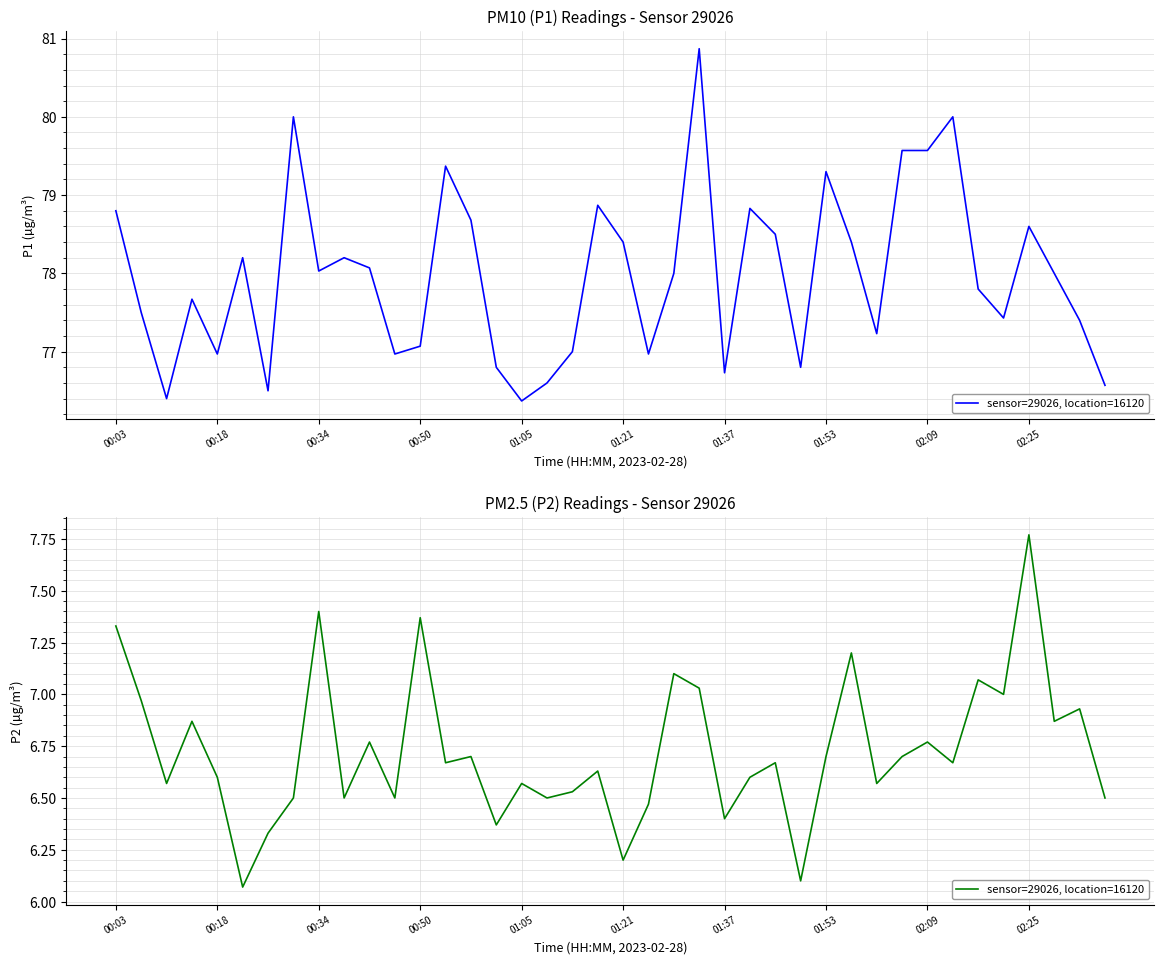

What is the sum of all values?

269.1